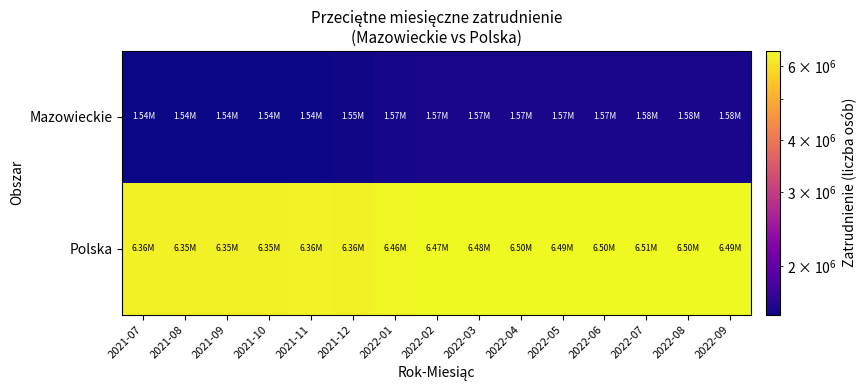

List the series in order of their overall mean, lowest first.

Mazowieckie, Polska